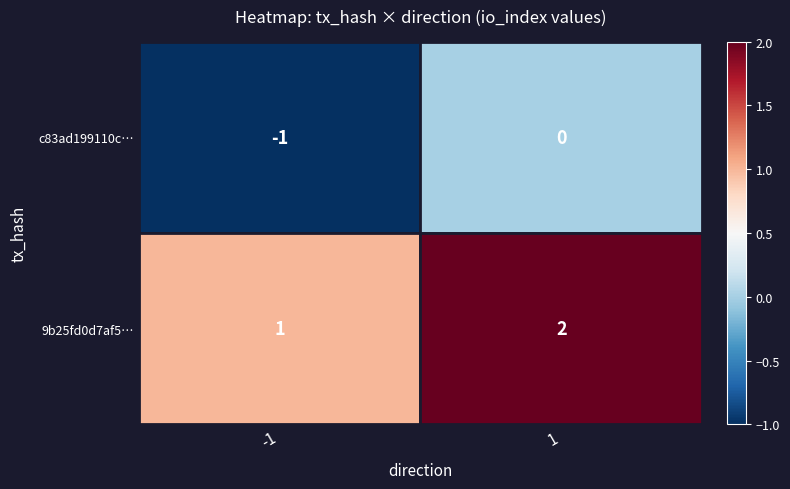

What is the sum of all c83ad199110c54e8e653b7bcd68713623410c06 values?

-1